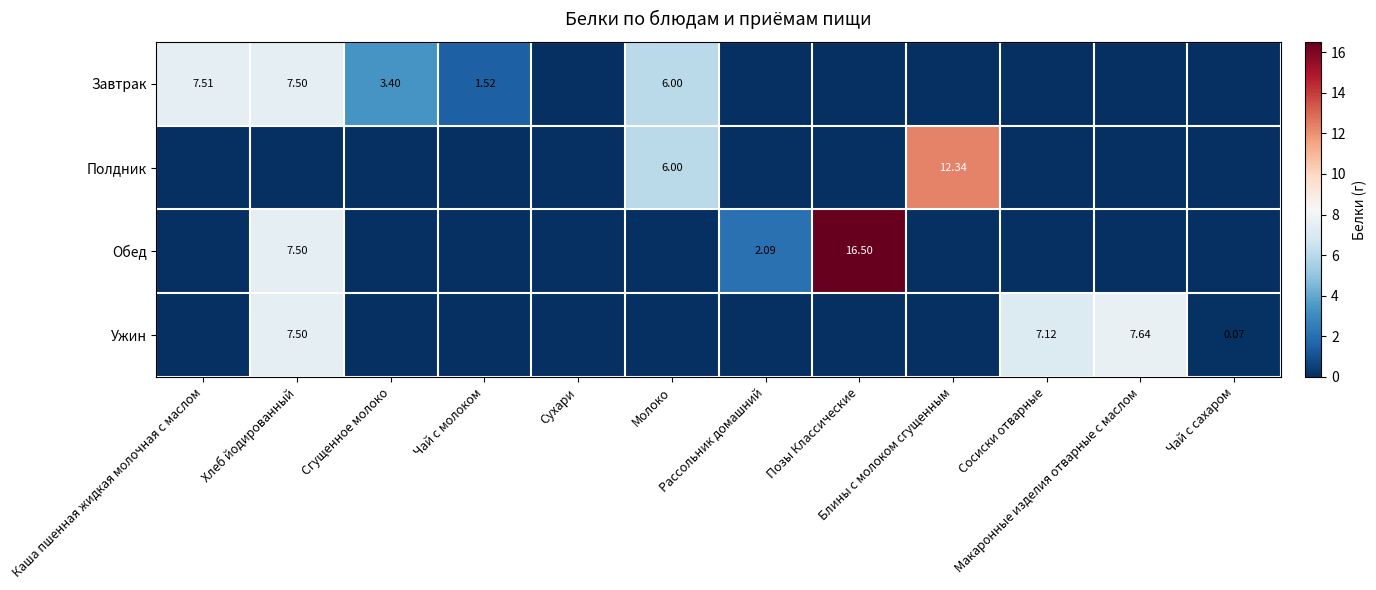

At which category is the sum across all series the highest?

Хлеб йодированный